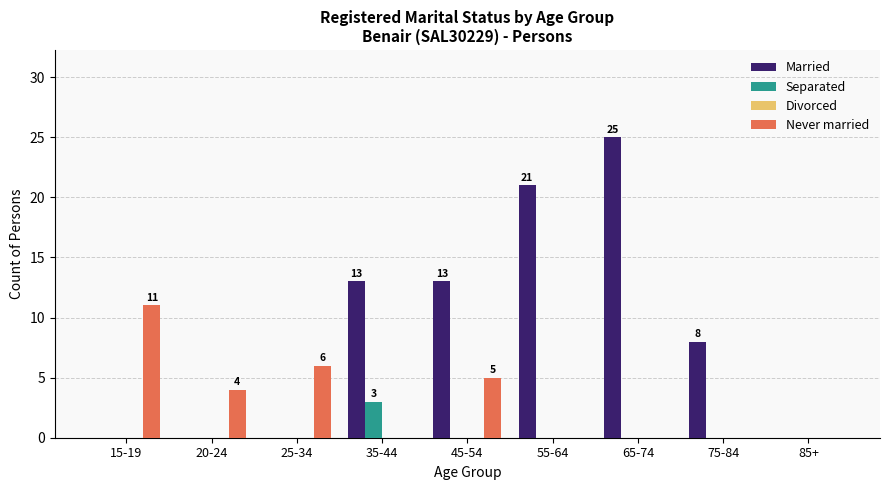

The value of Separated at 55-64 is 2. True or false?

False